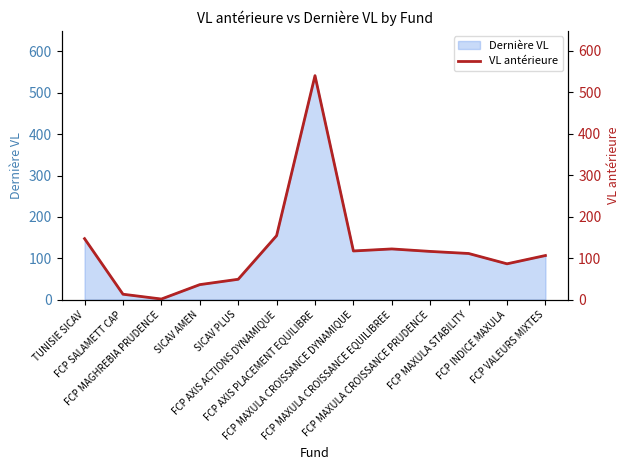

At which category does the data reach its first local peak?

FCP AXIS PLACEMENT EQUILIBRE